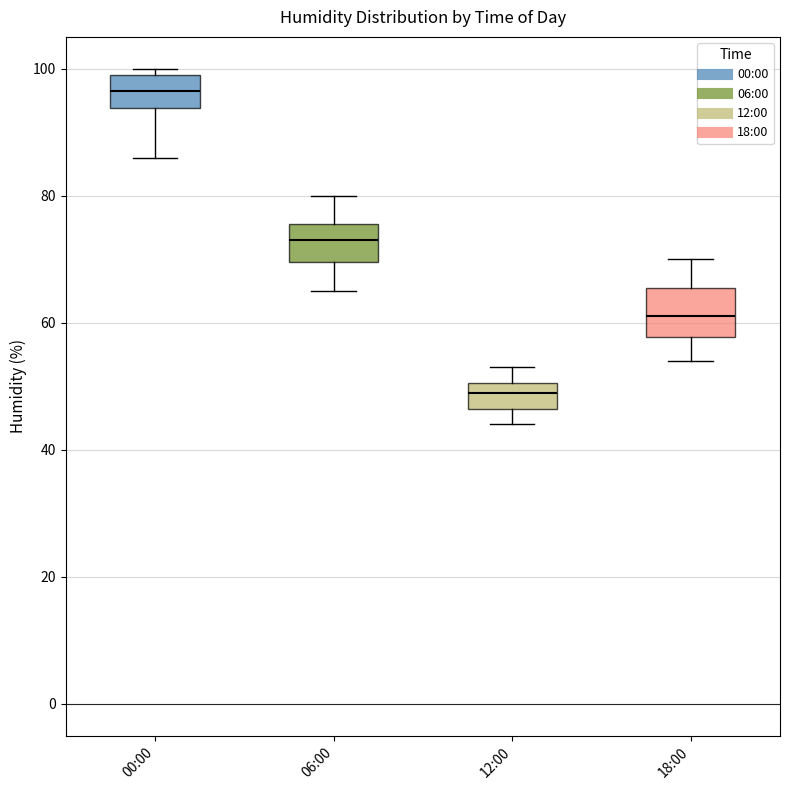

Which box's median line is the highest?

00:00